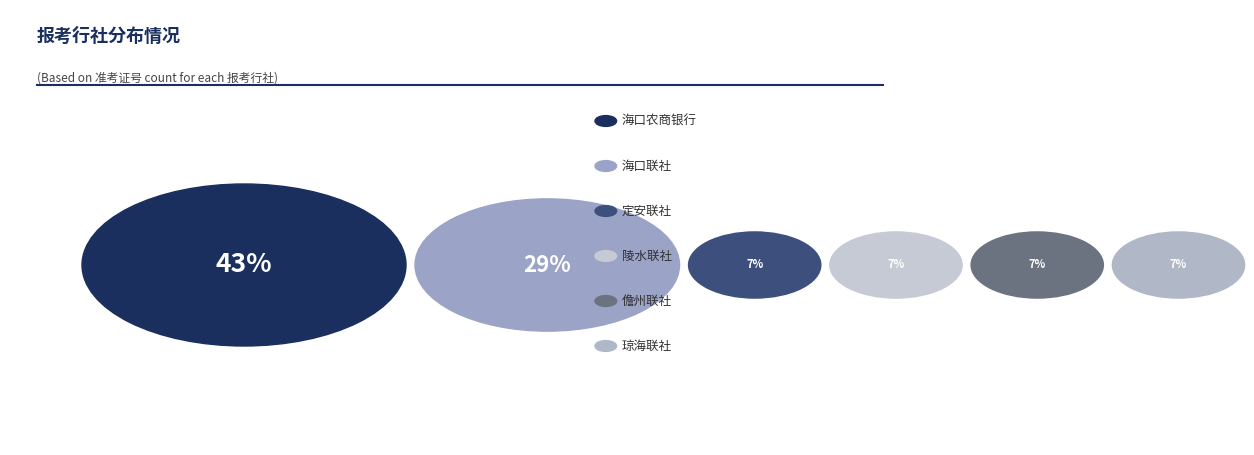

To the nearest percent, what percentage of the pie is 定安联社?

7%